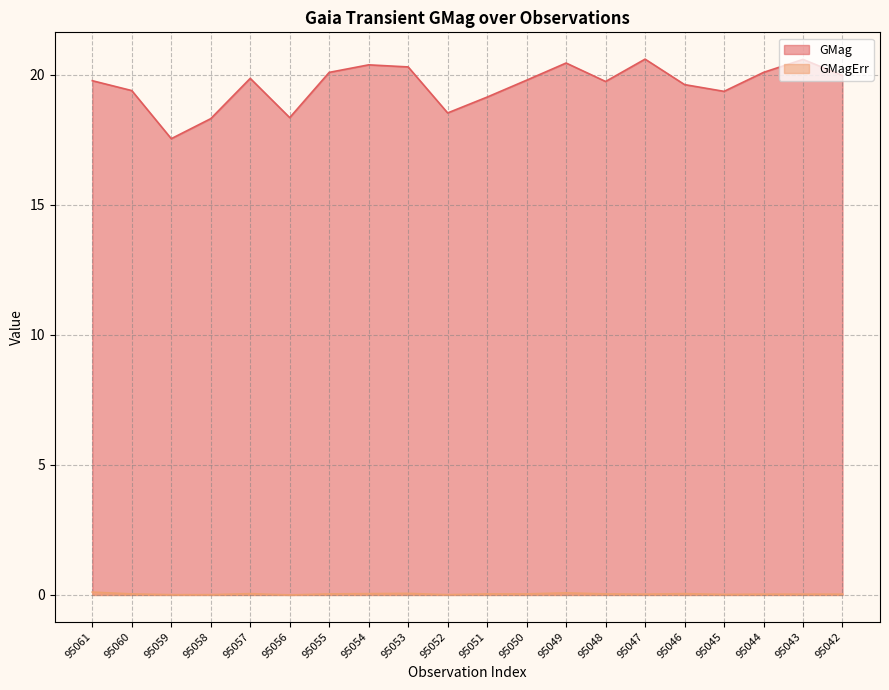

True or false: GMag and GMagErr intersect in this chart.

False